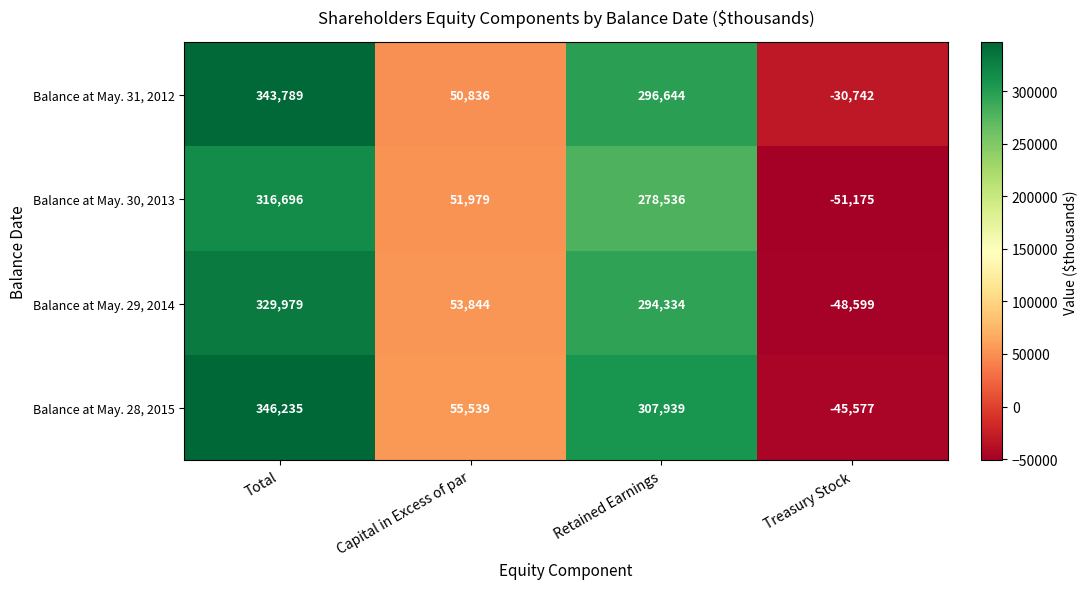

What is the highest value of the Balance at May. 28, 2015 series?

346235